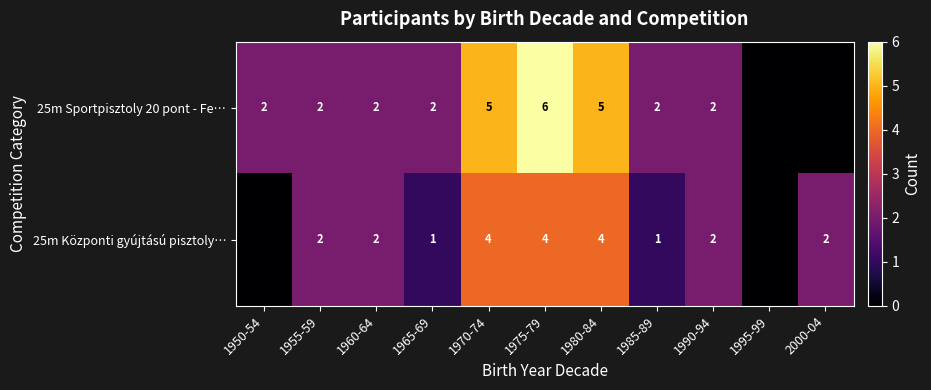

What is the spread (max minus min) of values at 1970-74?

1